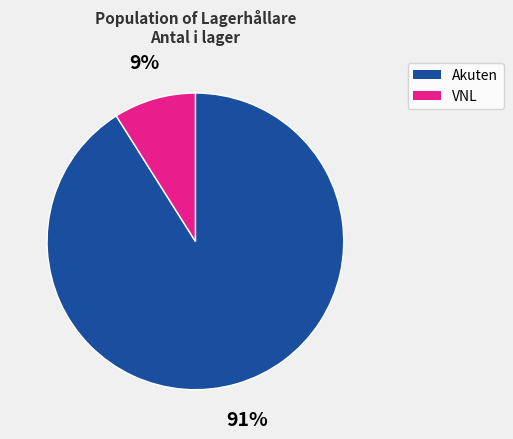

Count the number of slices in the pie.

2